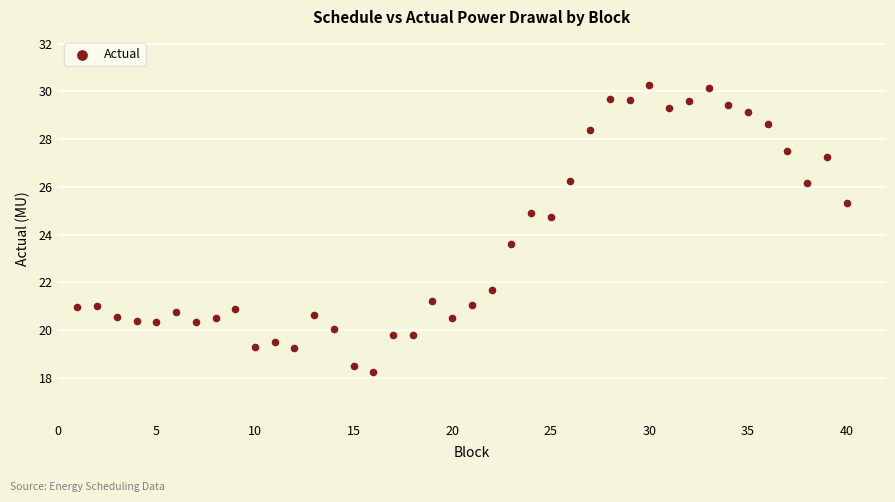

What Y value in the scatter plot is closest to 24?

23.6